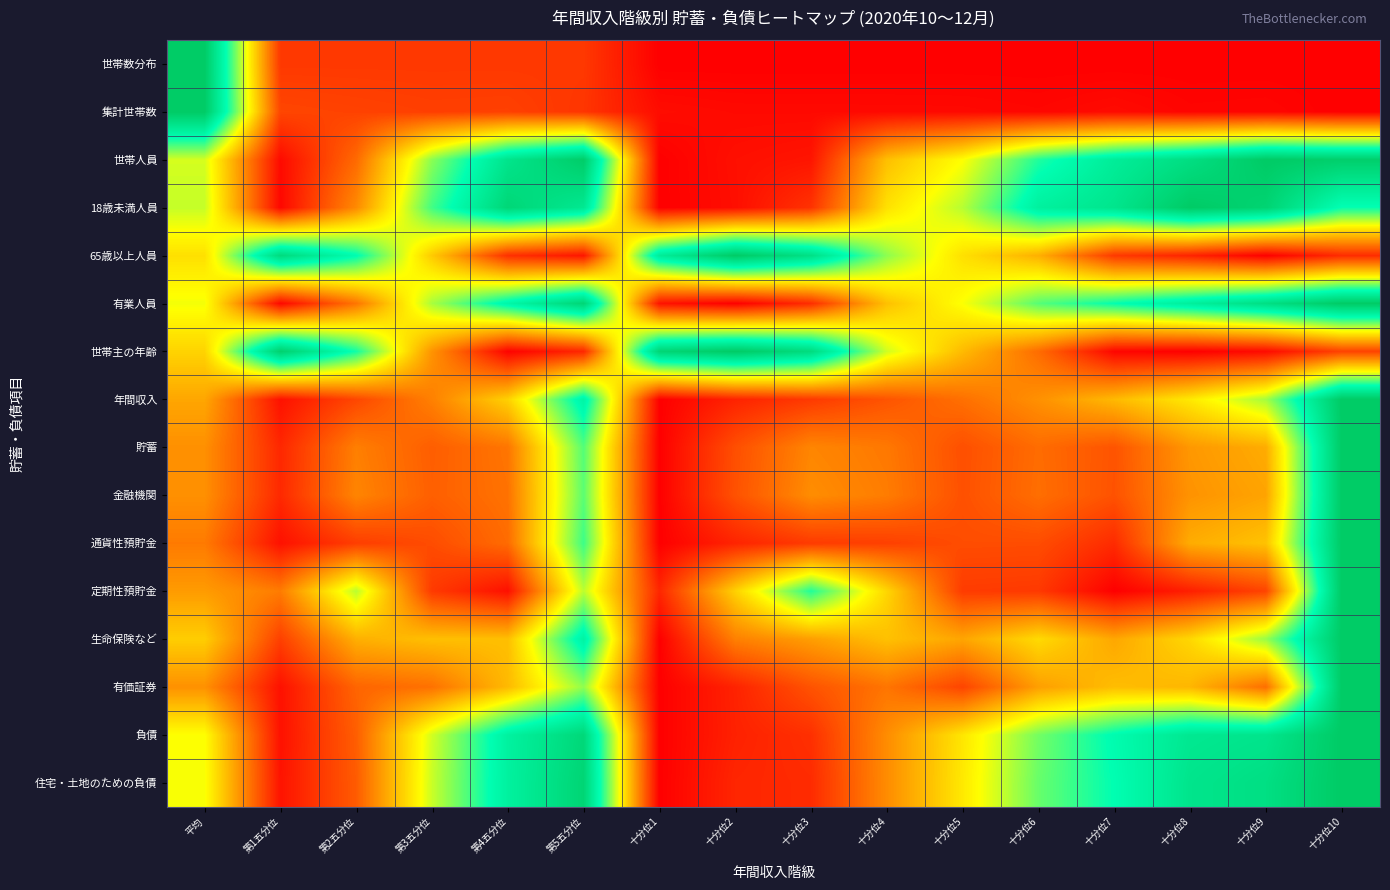

Between 第1五分位 and 第2五分位, which is larger?

第1五分位